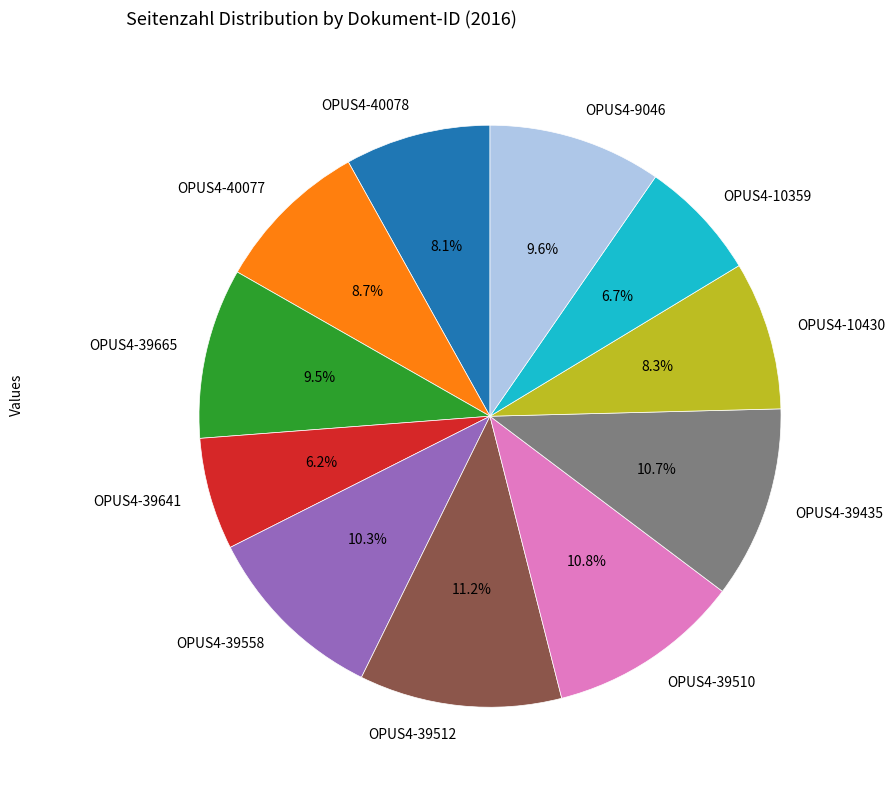

Do OPUS4-9046 and OPUS4-39641 together represent more than half of the pie?

No